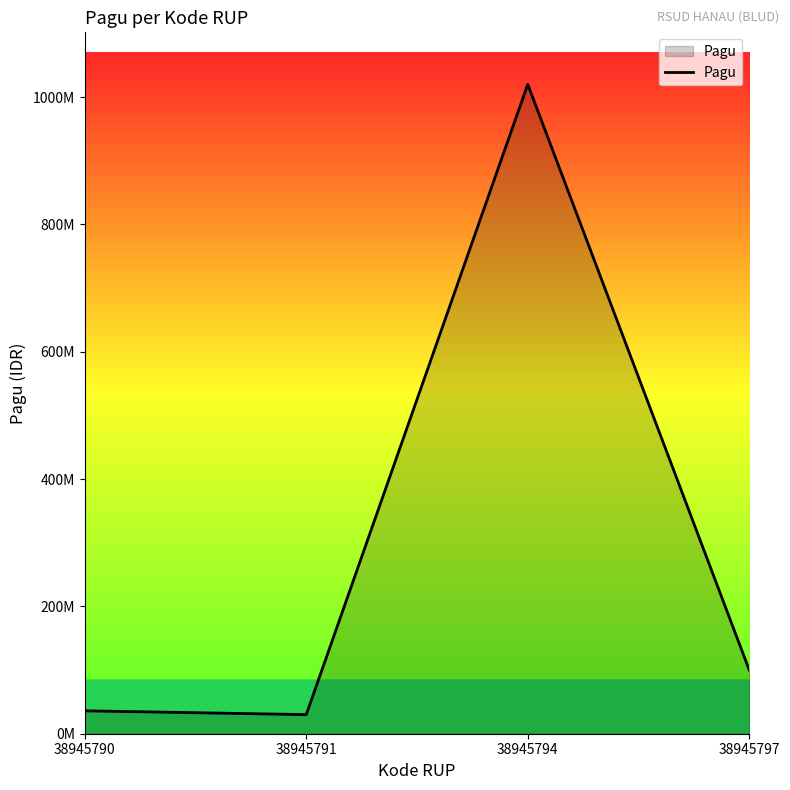

What is the approximate value at 38945797, to the nearest 10?

100000000